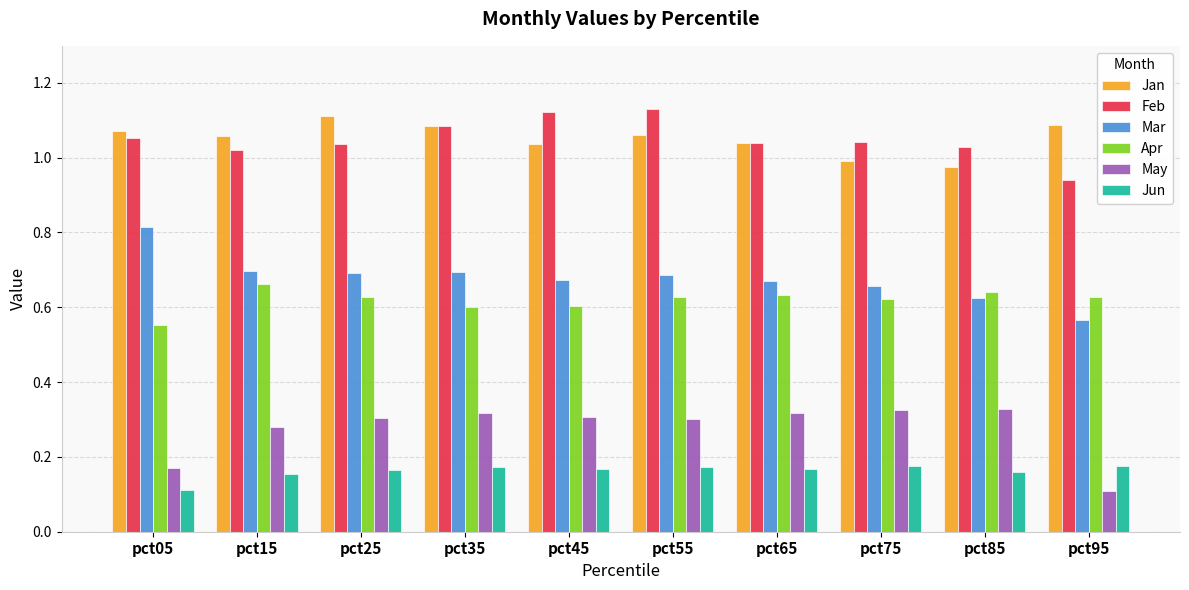

How many groups of bars are there?

10